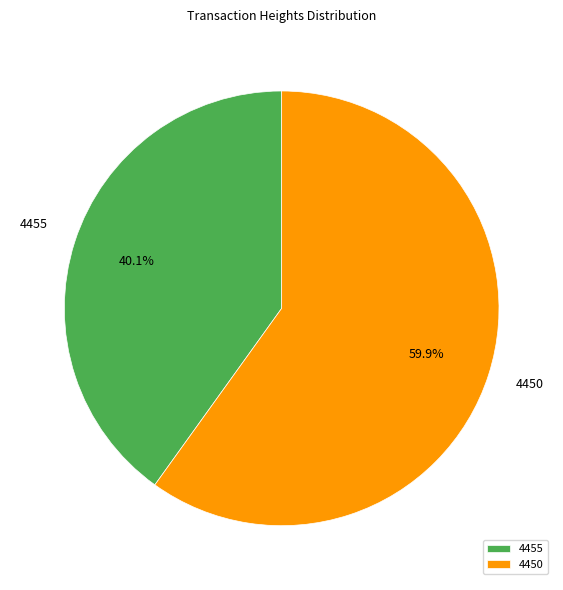

Which slice is the largest?

4450